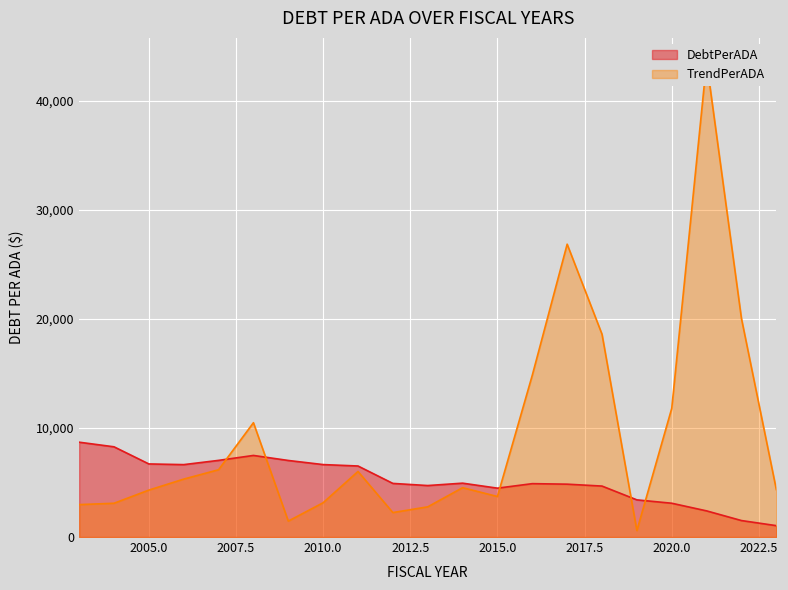

How many times do DebtPerADA and TrendPerADA cross each other?

5